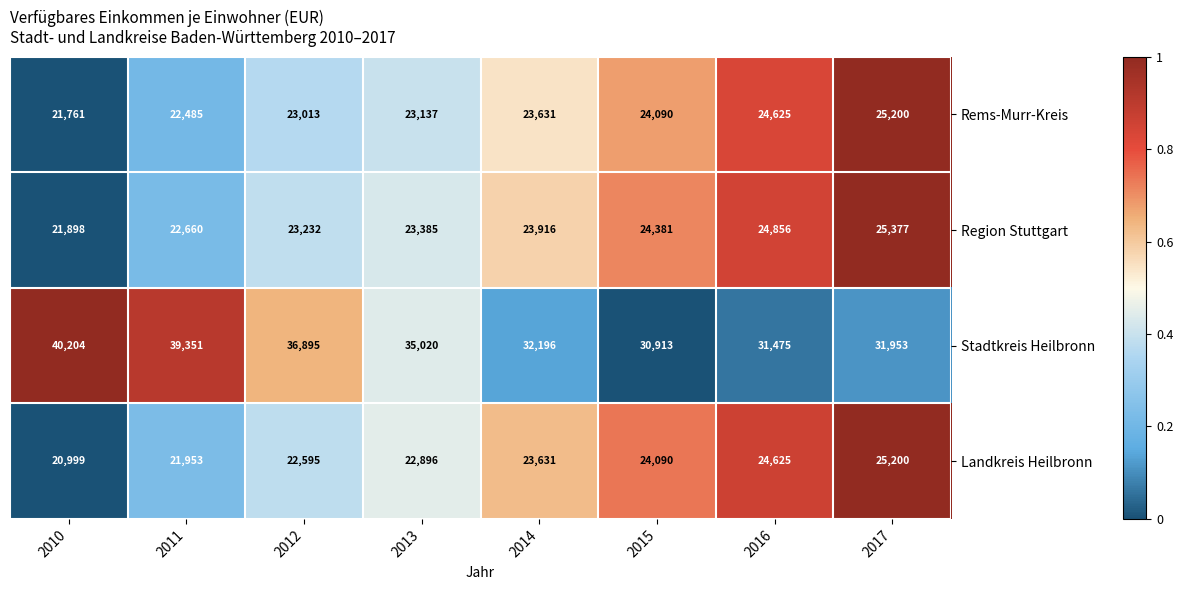

List the labels in order of Landkreis Heilbronn value, largest first.

2017, 2016, 2015, 2014, 2013, 2012, 2011, 2010